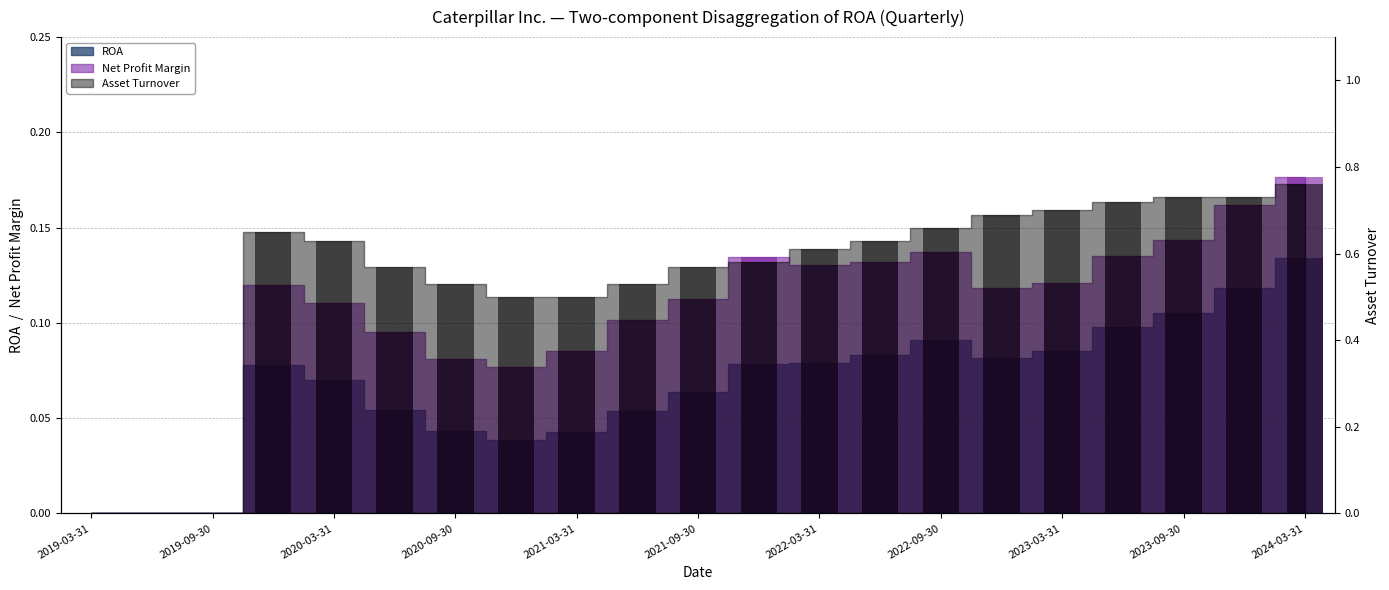

Between 2019-09-30 and 2022-03-31, which series saw the biggest shift?

Asset Turnover